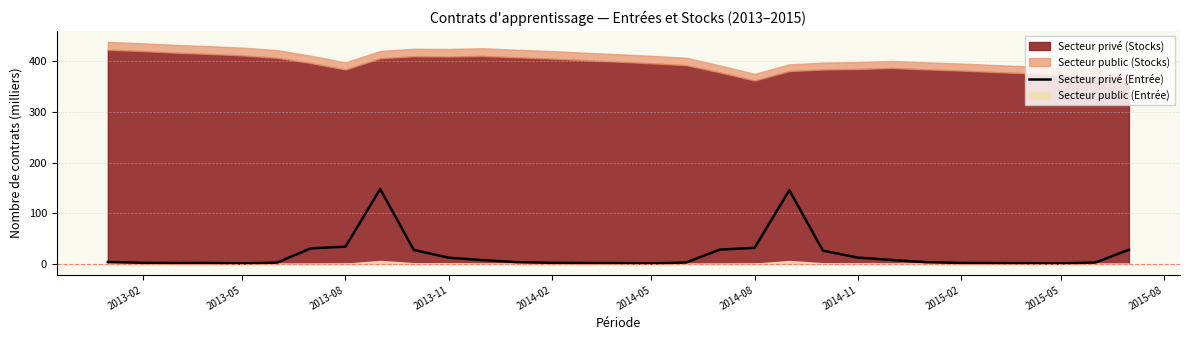

What is the highest value of the Secteur privé (Entrée) series?

147.8